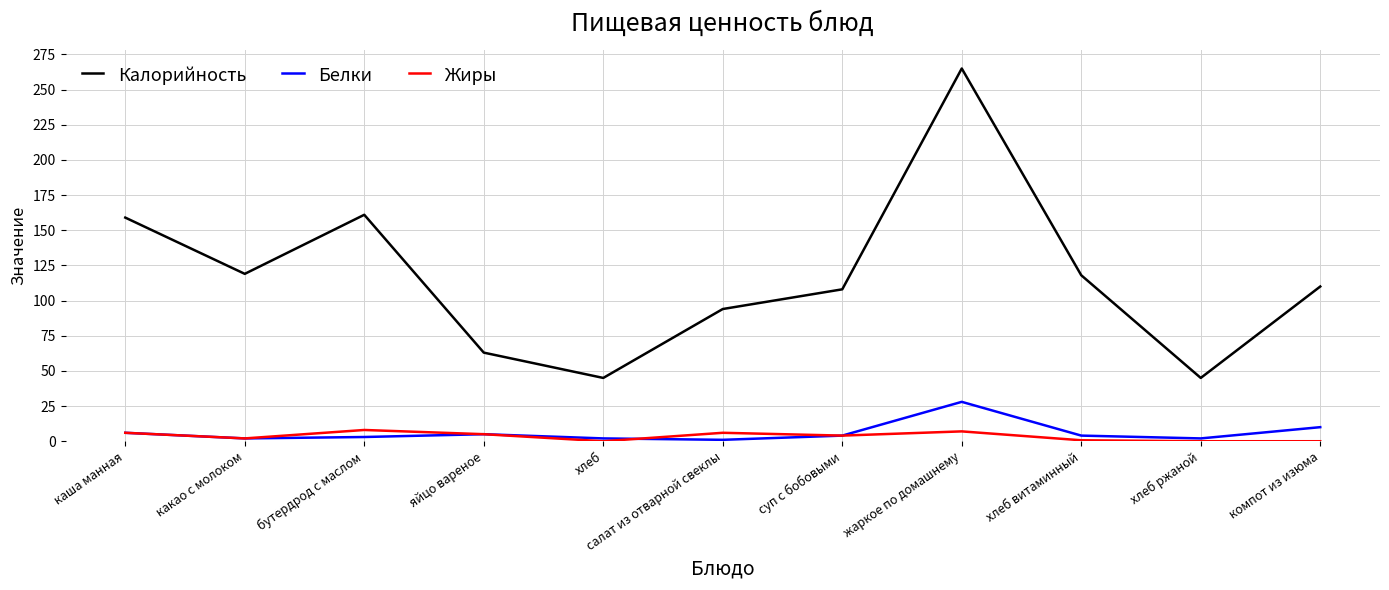

What are all the series names shown in the legend?

Калорийность, Белки, Жиры